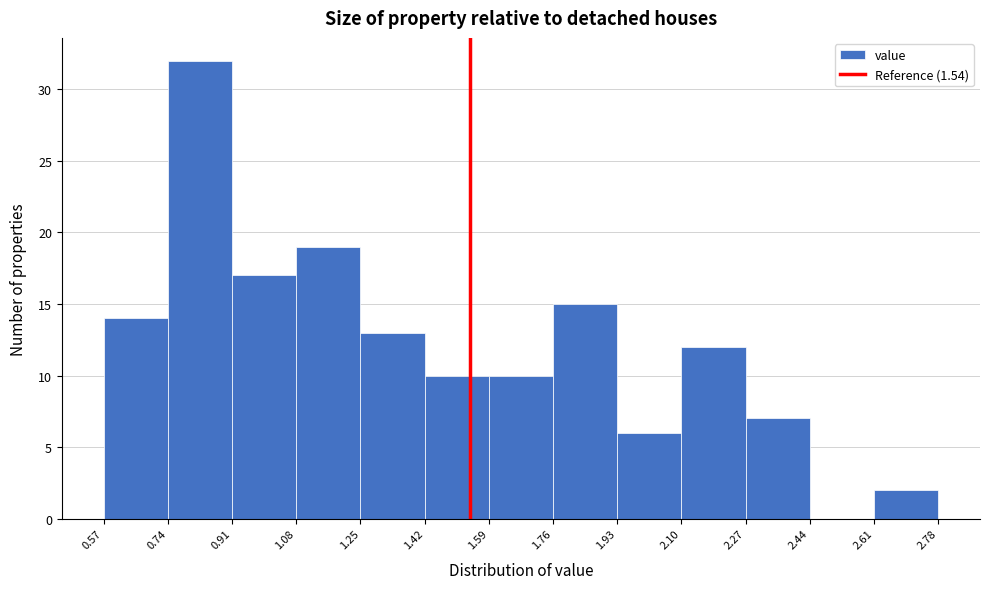

Reading left to right, transcribe this chart: for each bar, give the range it covers on the x-axis and its height. The values are not printed on the chart, so give them approximately, as read against the axis.

0.57 to 0.74: 14
0.74 to 0.91: 32
0.91 to 1.08: 17
1.08 to 1.25: 19
1.25 to 1.42: 13
1.42 to 1.59: 10
1.59 to 1.76: 10
1.76 to 1.93: 15
1.93 to 2.10: 6
2.10 to 2.27: 12
2.27 to 2.44: 7
2.44 to 2.61: 0
2.61 to 2.78: 2